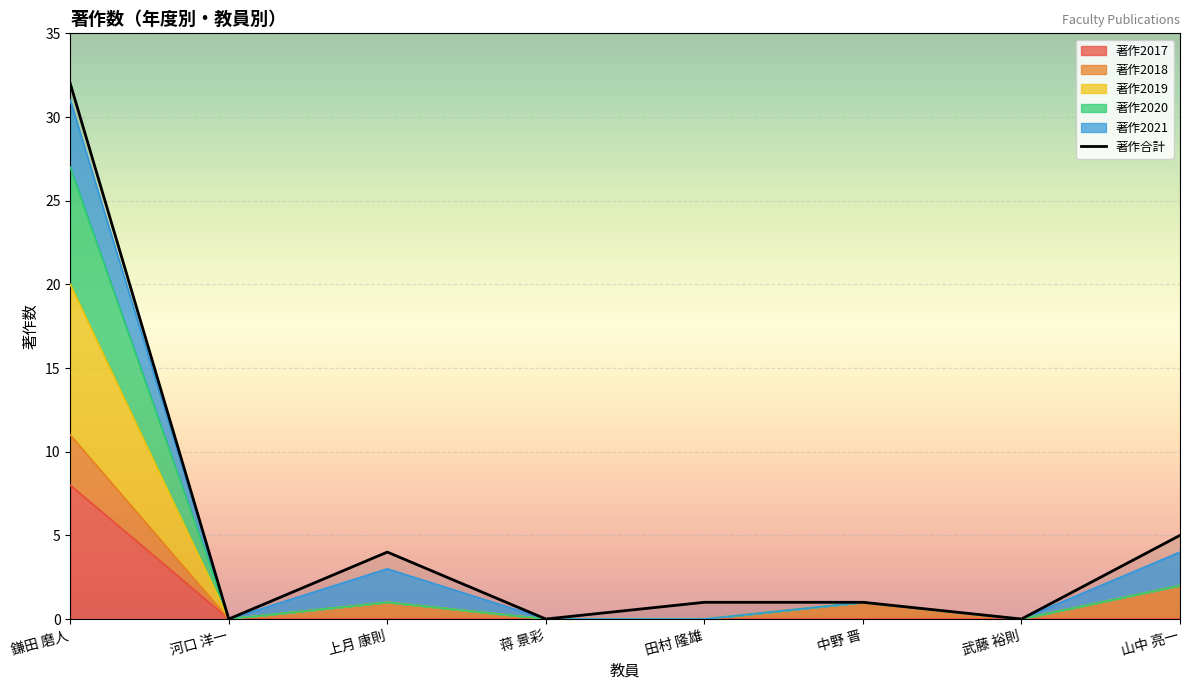

Rank the categories by value from highest to lowest.

鎌田 磨人, 山中 亮一, 上月 康則, 田村 隆雄, 中野 晋, 河口 洋一, 蒋 景彩, 武藤 裕則